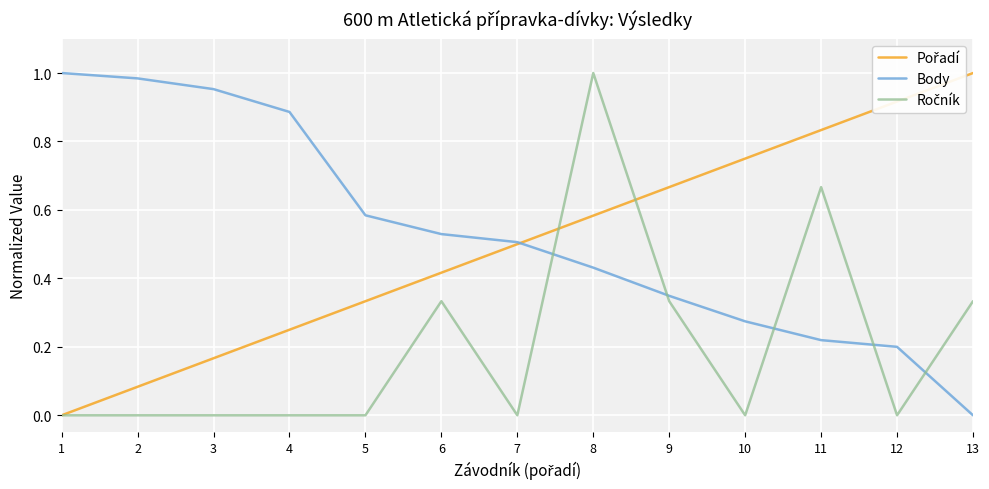

What is the total value across all series at 6?

1.3